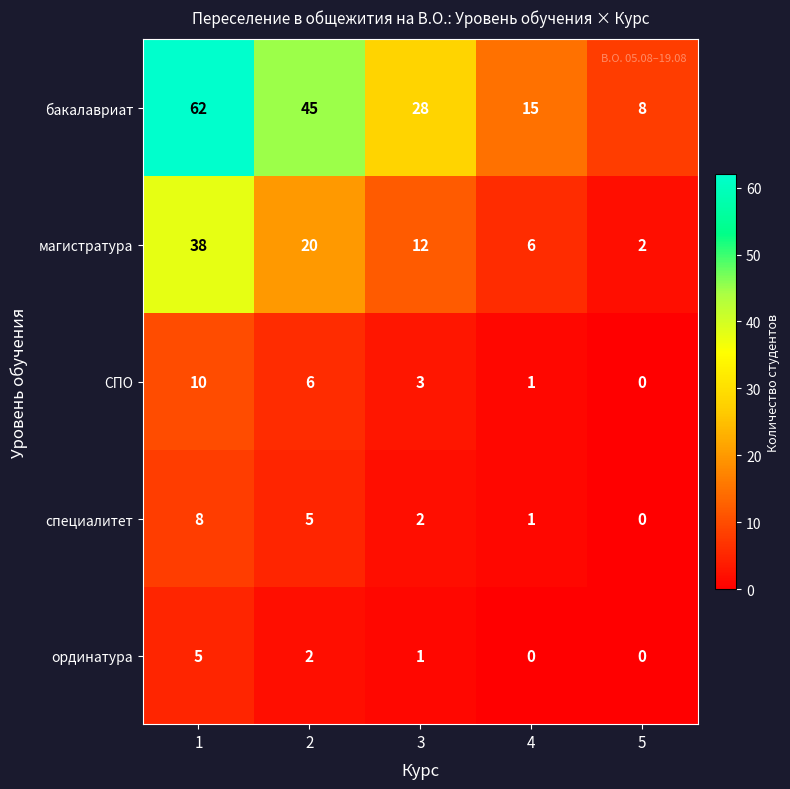

How many positive values does the СПО series have?

4